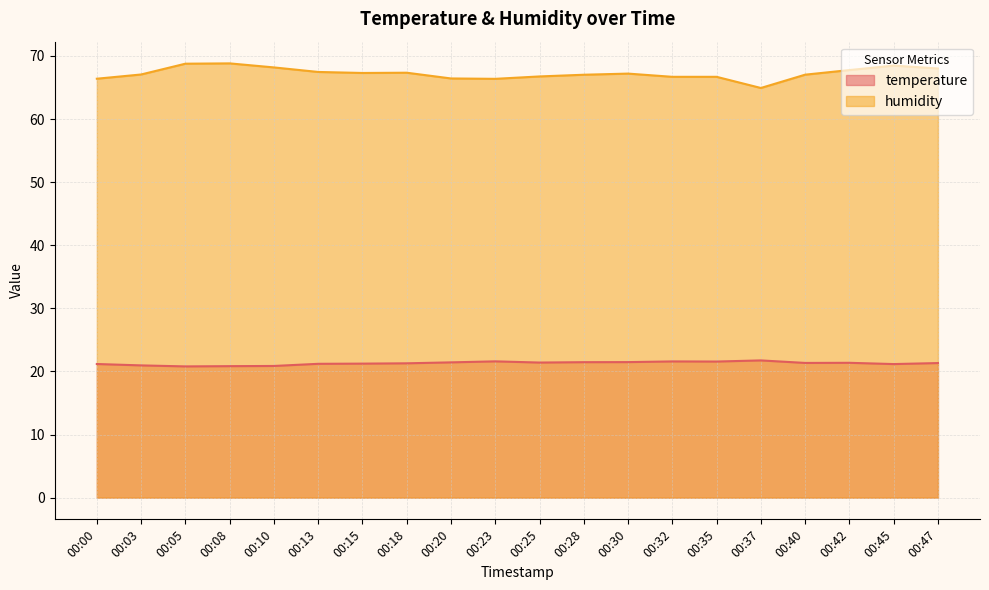

At which category does temperature reach its first local peak?

00:23